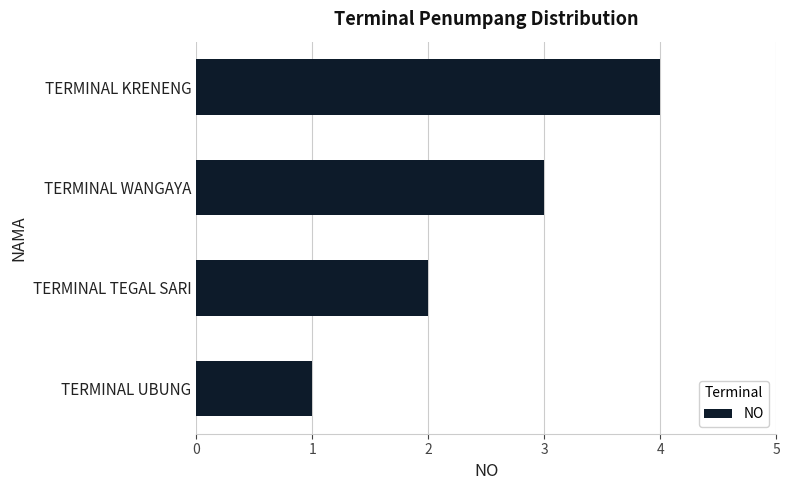

Read the value at TERMINAL WANGAYA.

3